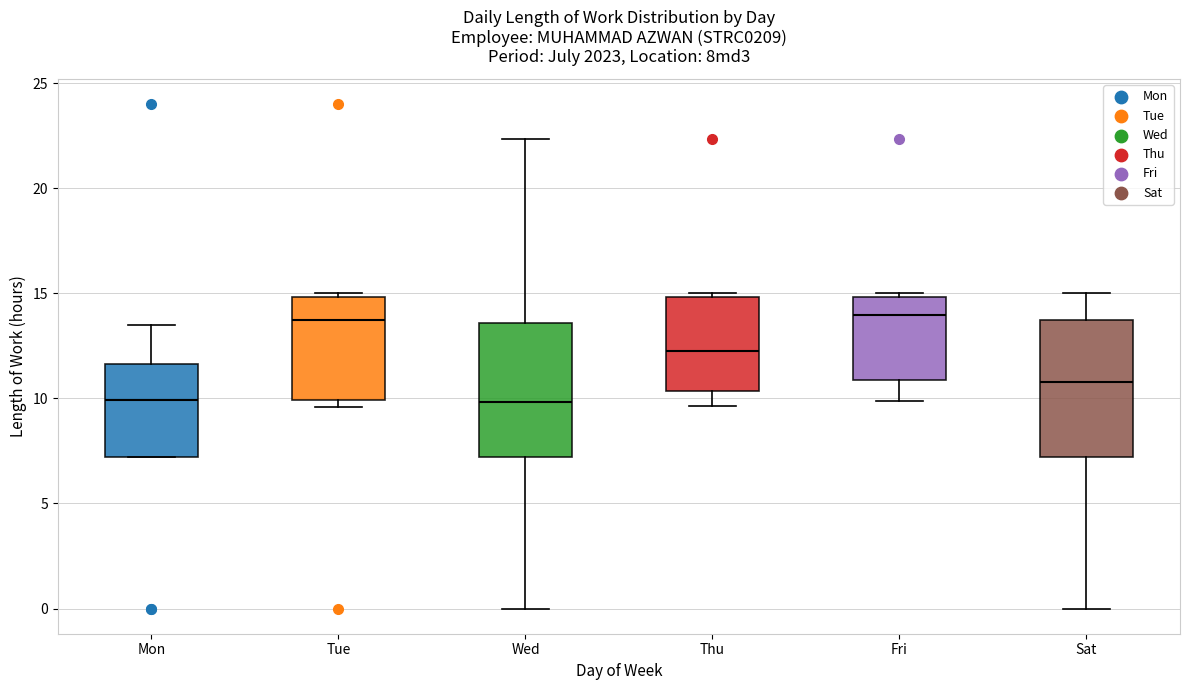

Where is the upper edge of the box for Wed on the y-axis? The values are not printed on the chart, so give them approximately, as read against the axis.

13.5